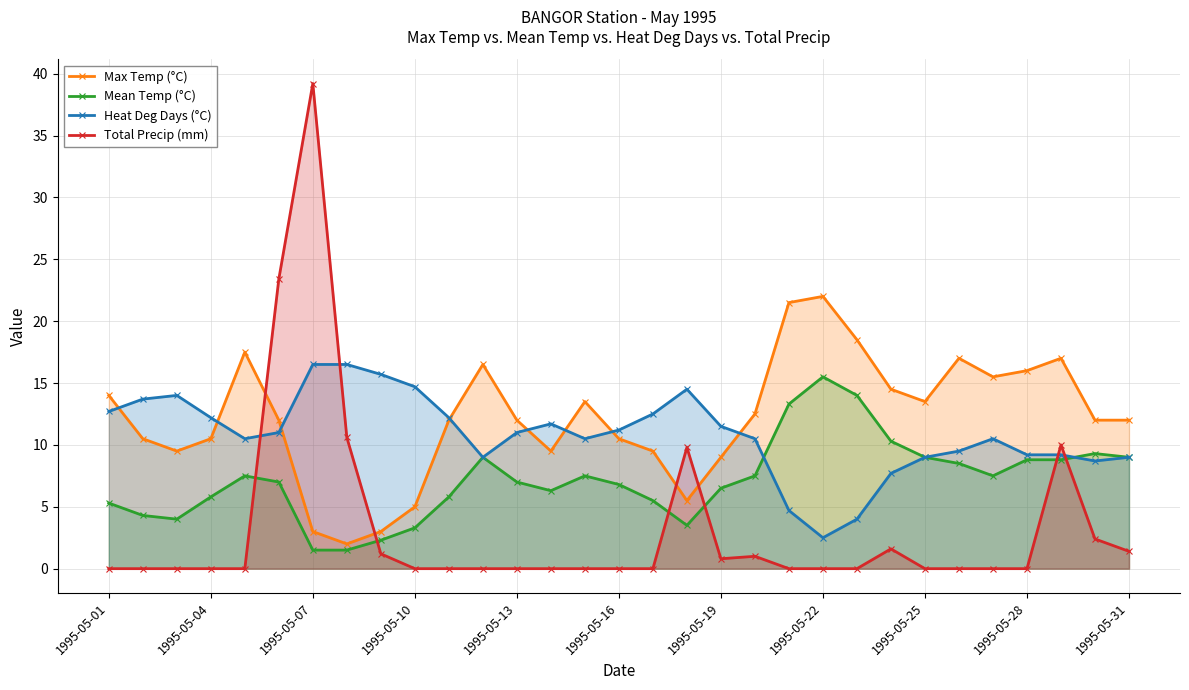

What is the difference between the second highest and minimum values in the Heat Deg Days (°C) series?

14.0